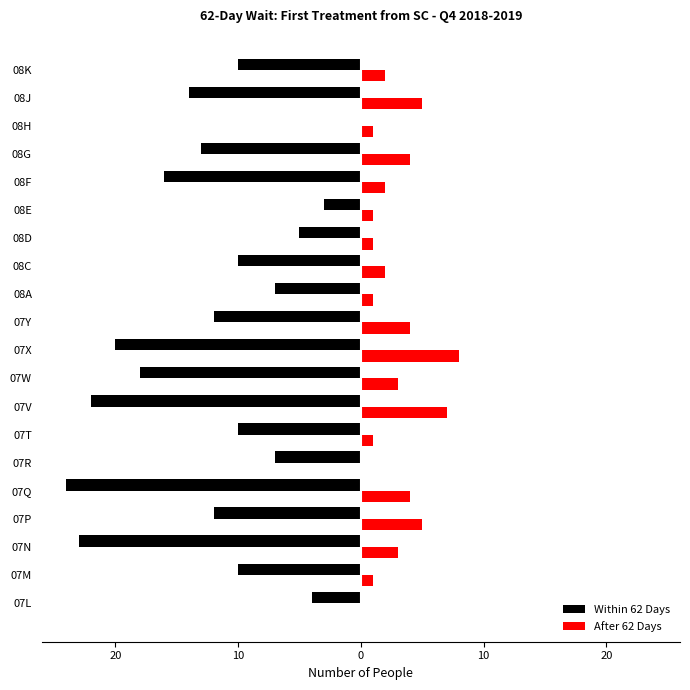

What are all the series names shown in the legend?

Within 62 Days, After 62 Days